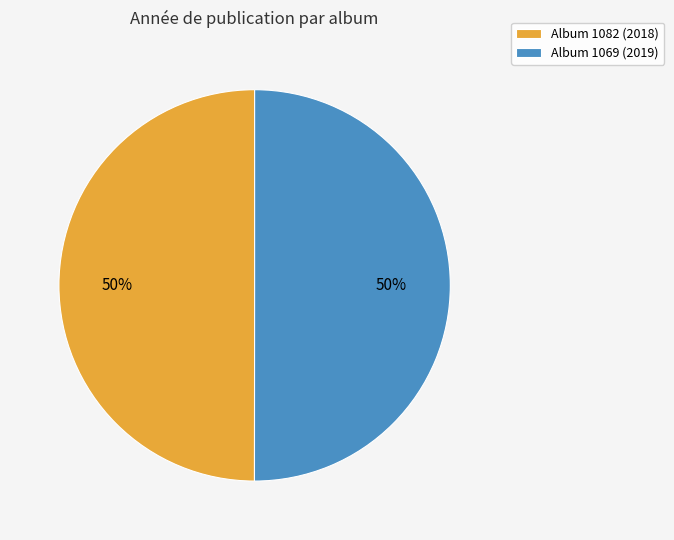

To the nearest percent, what percentage of the pie is Album 1069 (2019)?

50%